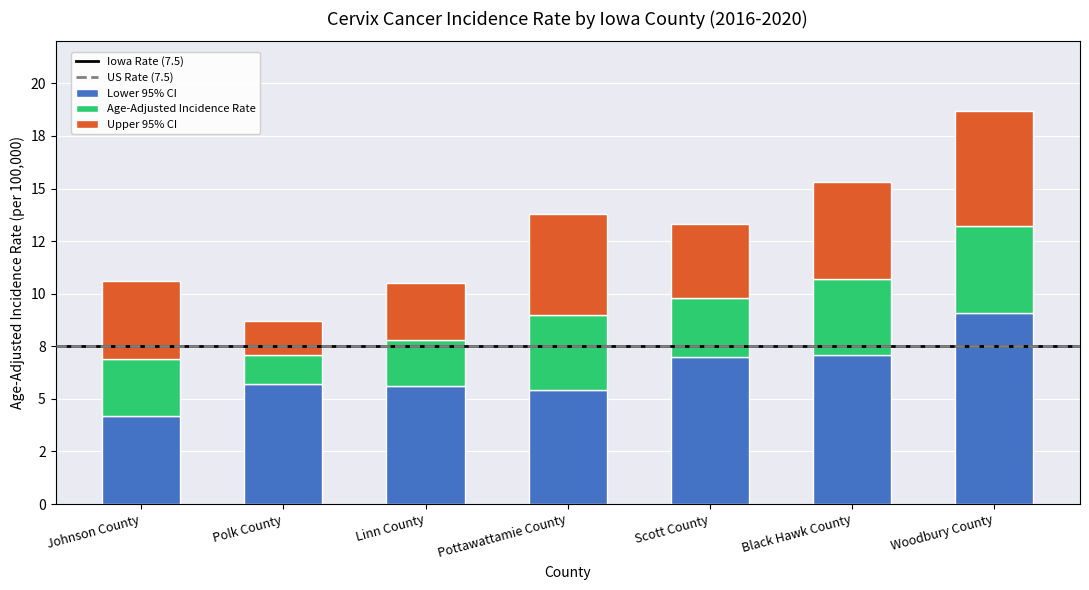

Which series changed the most between Linn County and Black Hawk County?

Upper 95% CI